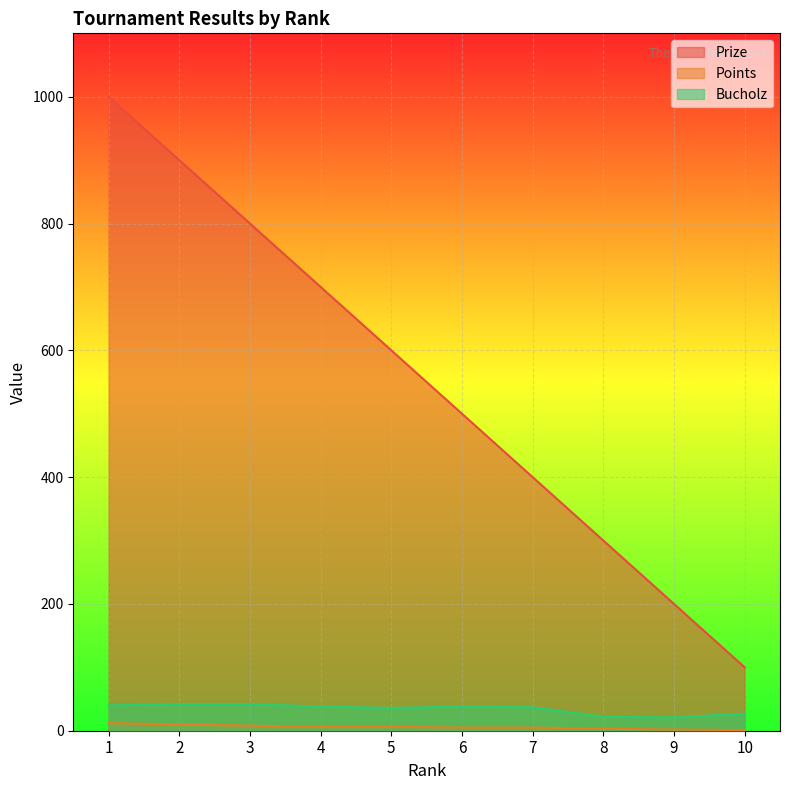

At which category does Bucholz reach its first local peak?

6